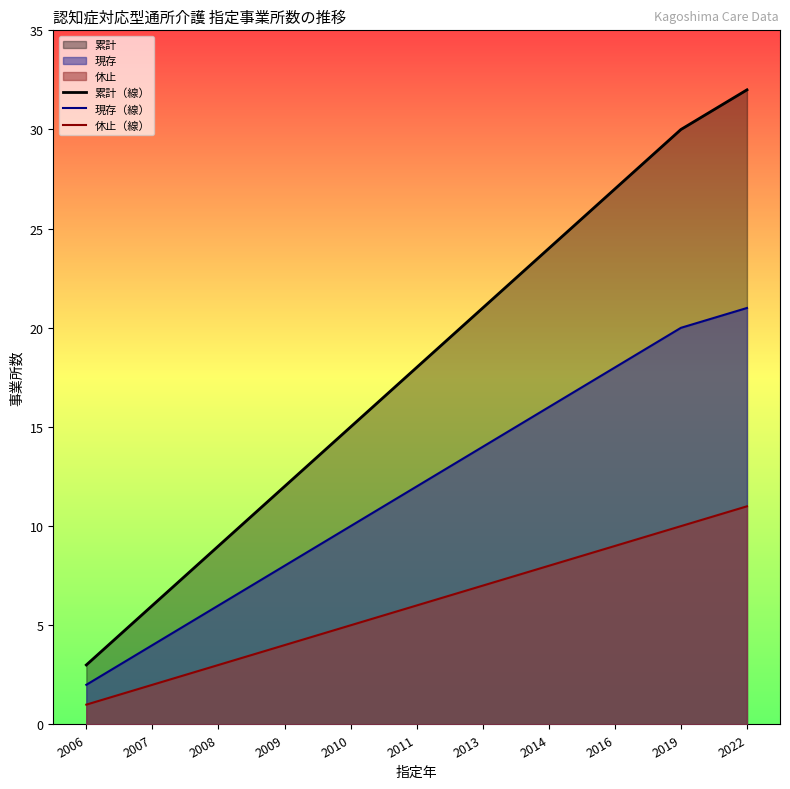

What is the minimum value shown in the chart?

1